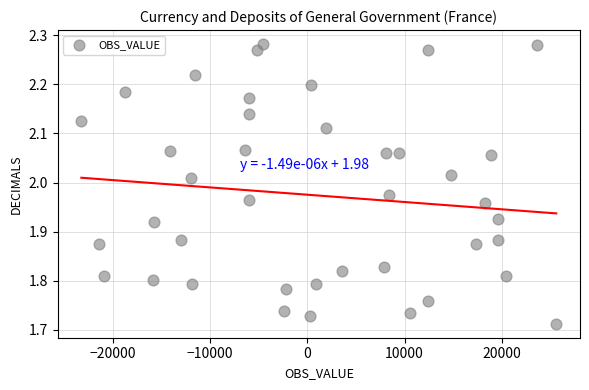

What is the range of X values (max minus min)?

48814.0